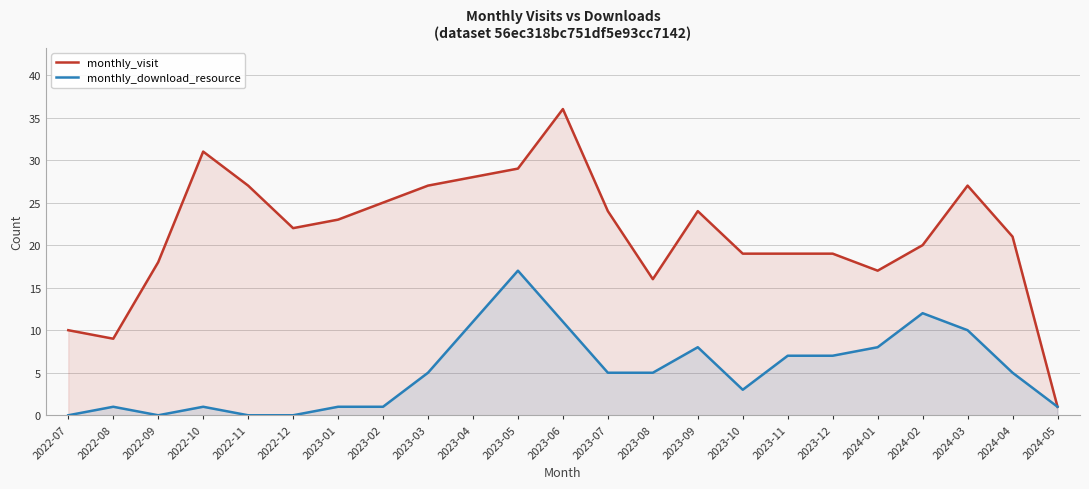

What is the difference between the maximum and minimum values in the monthly_download_resource series?

17